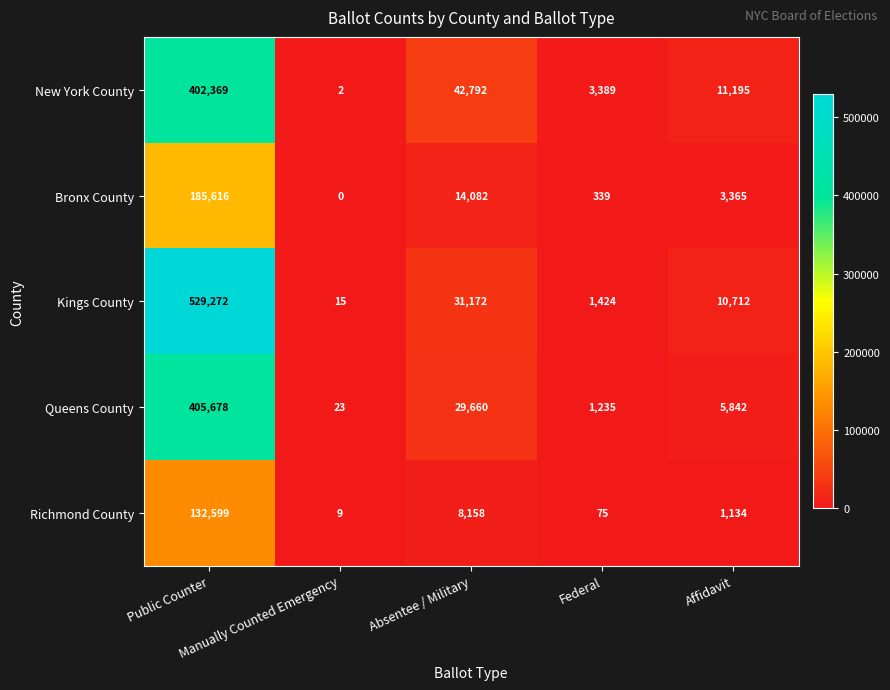

What is the total value across all series at Affidavit?

32248